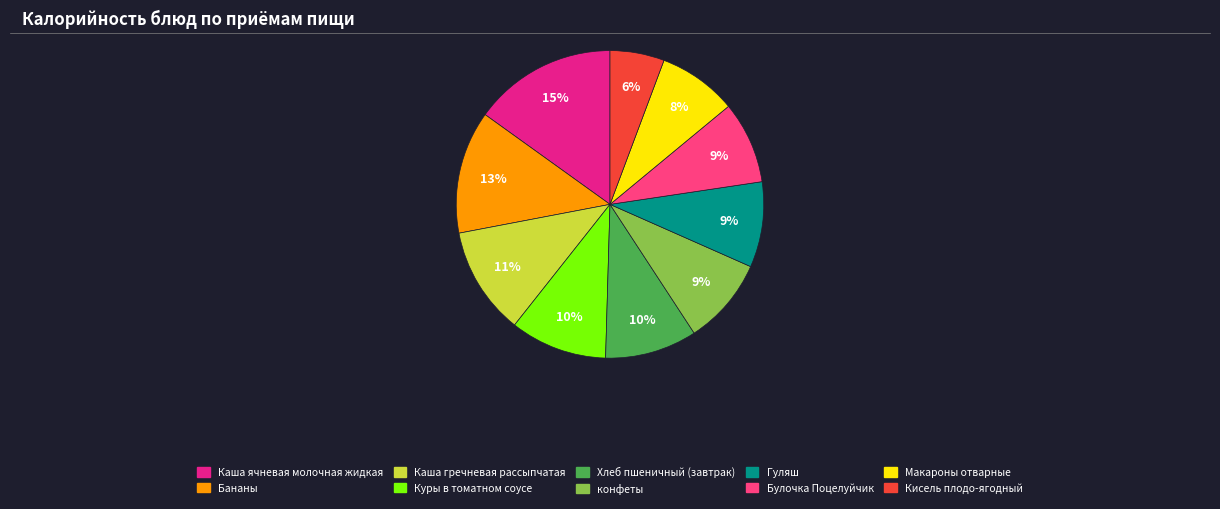

To the nearest percent, what is the average slice percentage?

10%